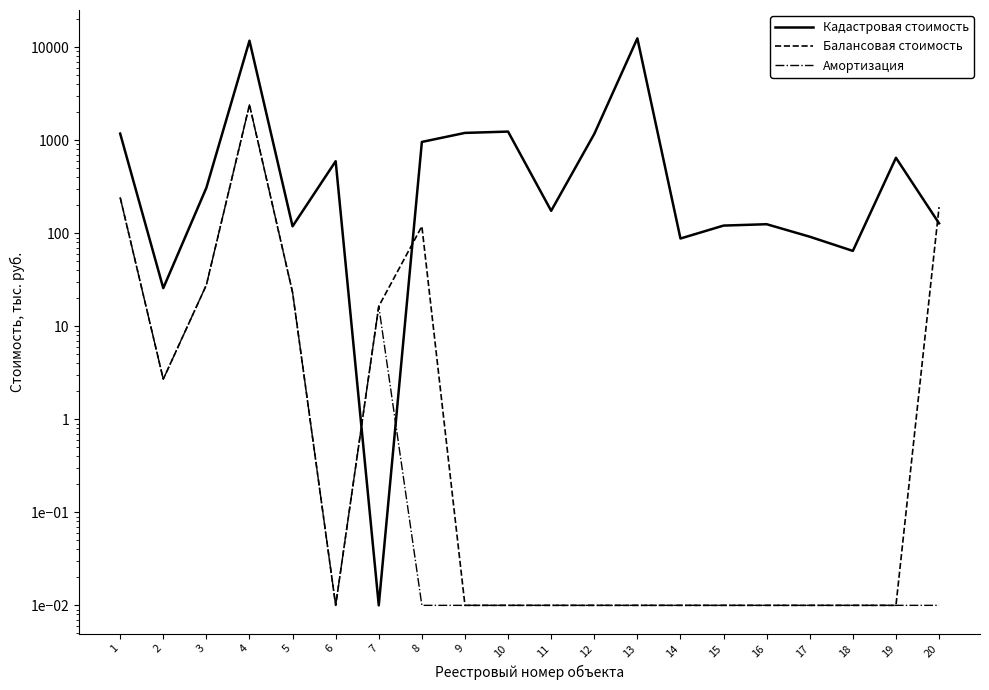

True or false: Амортизация has more than 1 points higher than both neighbors.

True